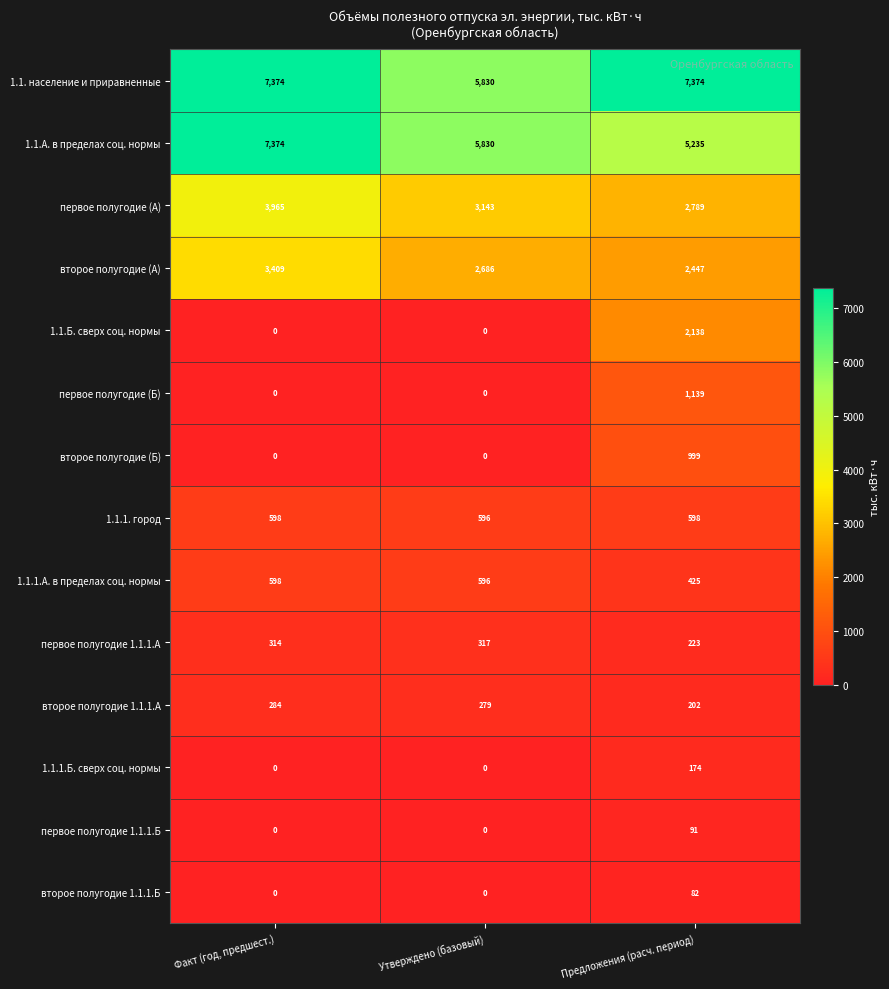

Where does the второе полугодие 1.1.1.А series first go above 279?

Факт (год, предшест.)